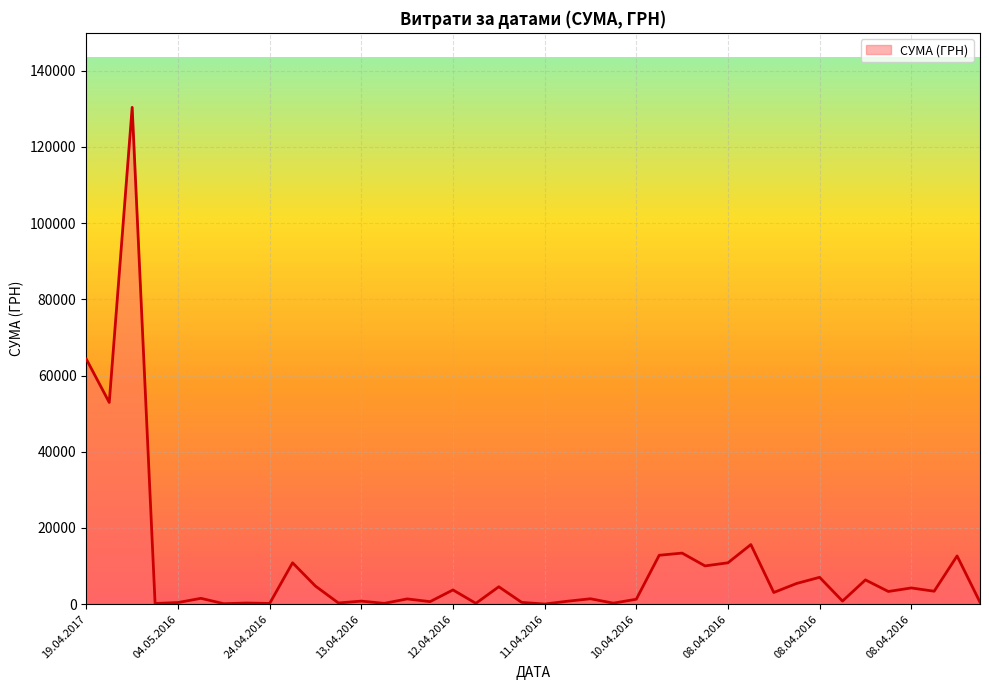

What is the difference between the maximum and minimum values?

130357.3